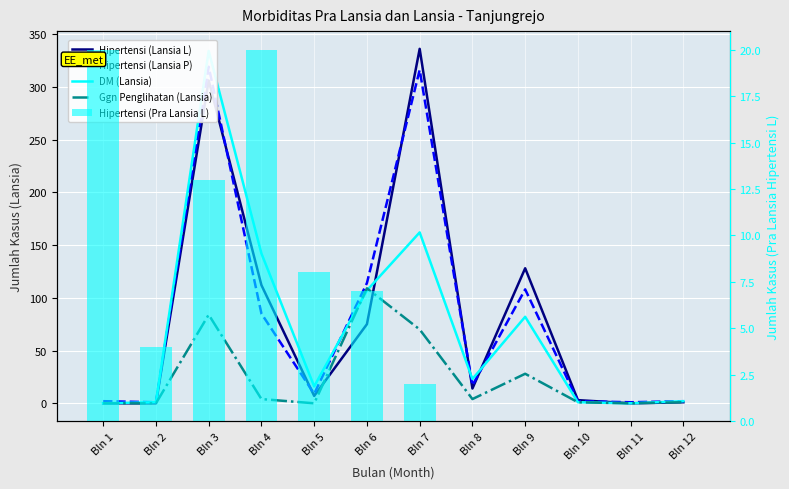

At which category is the sum across all series the highest?

Bln 3